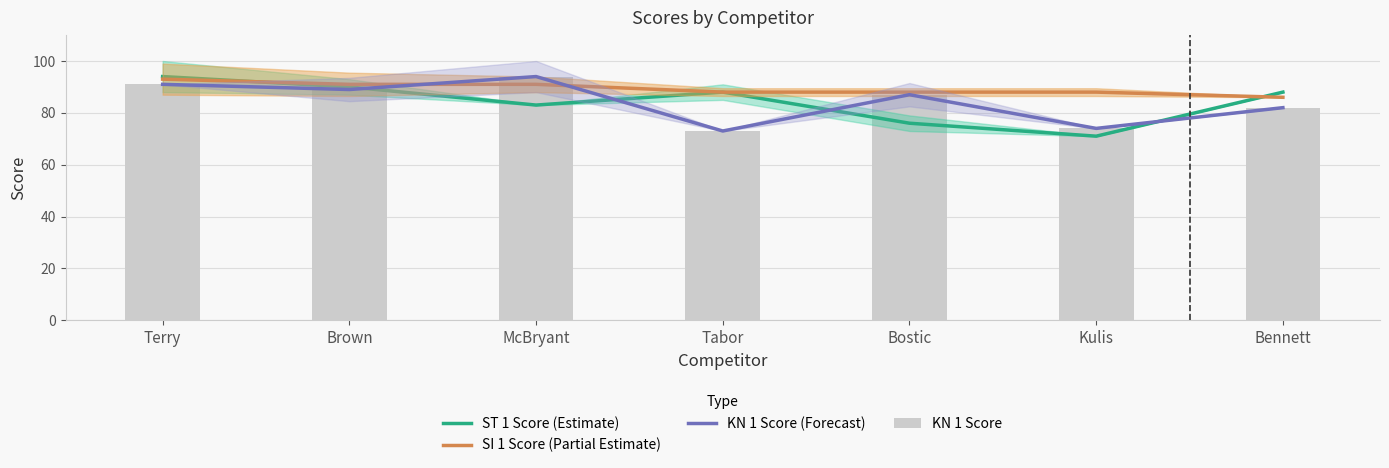

Does the chart contain any negative values?

No